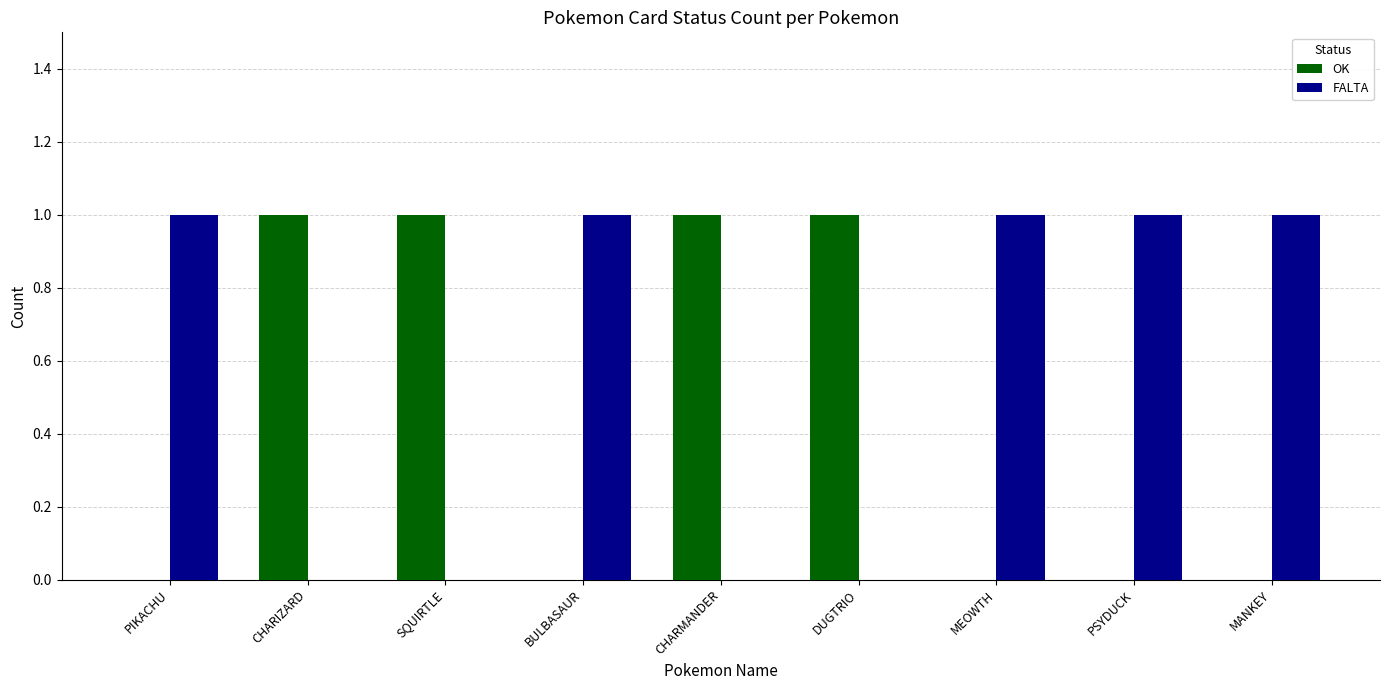

Is the value of OK at MEOWTH greater than the value of FALTA at BULBASAUR?

No